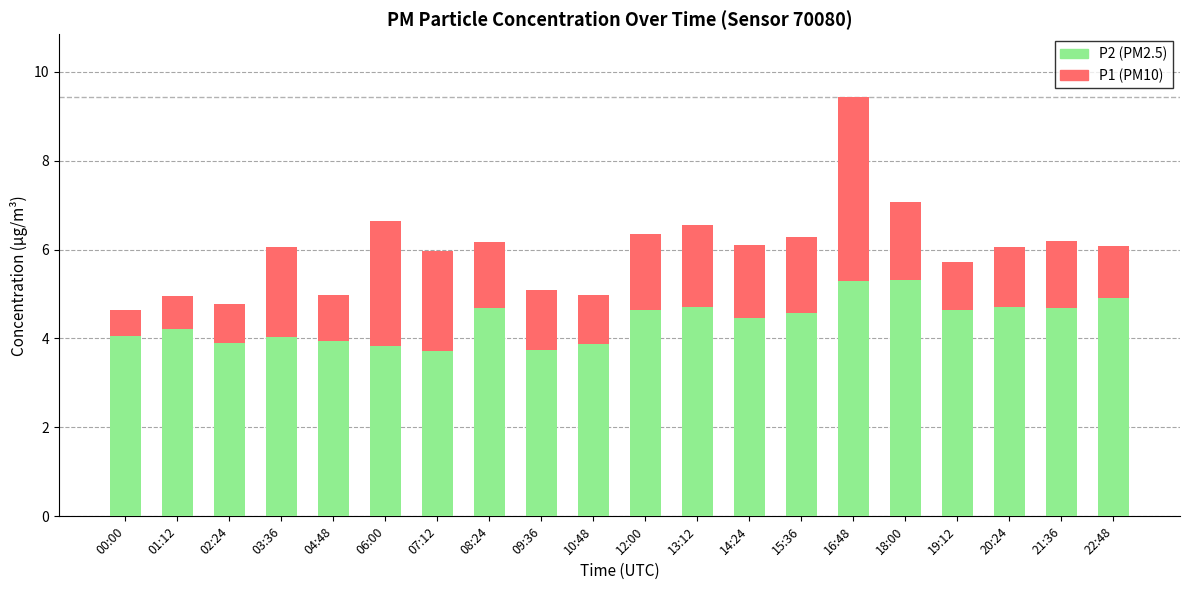

The value of P2 (PM2.5) at 18:00 is 2.5. True or false?

False